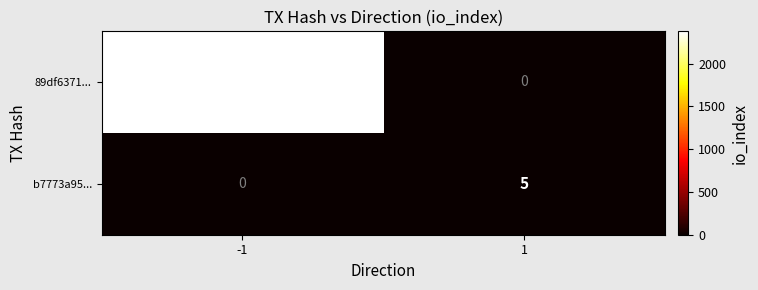

Is it true that b7773a95... equals 0 at -1?

True